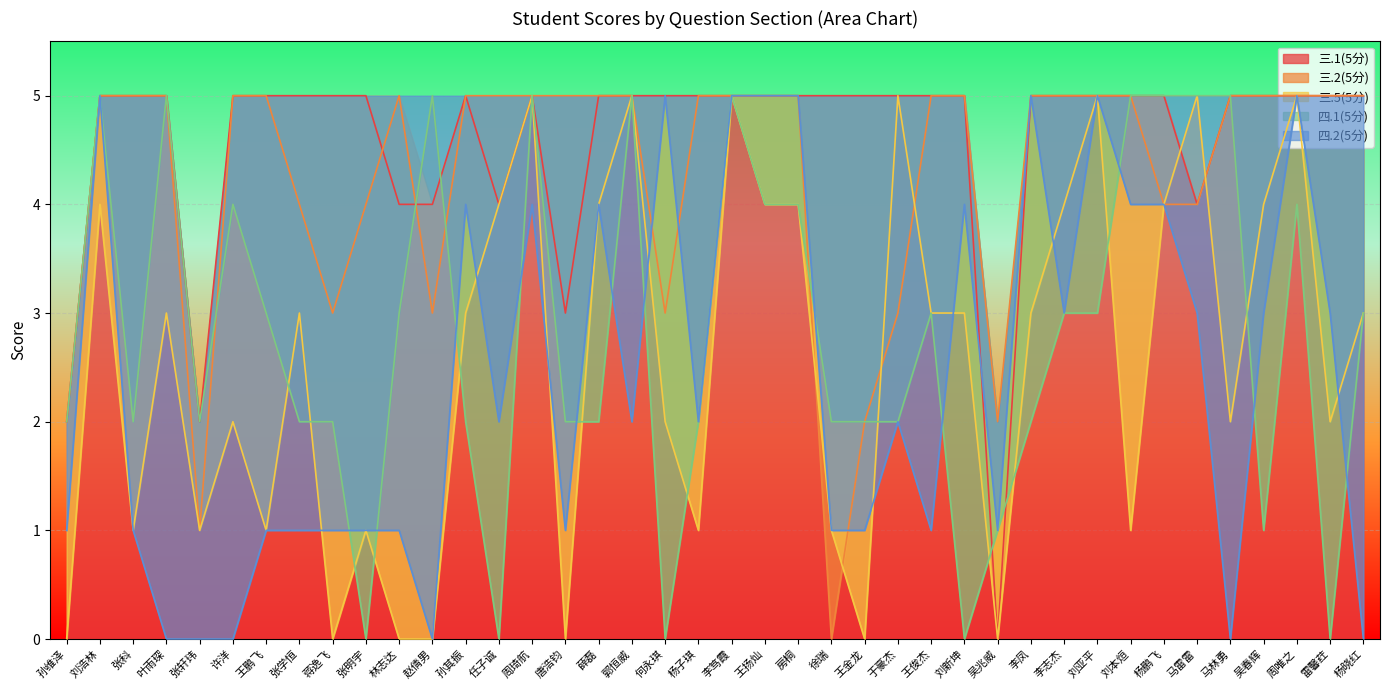

Between which two adjacent categories do 四.2(5分) and 三.2(5分) first intersect?

郭恒威 and 何永琪